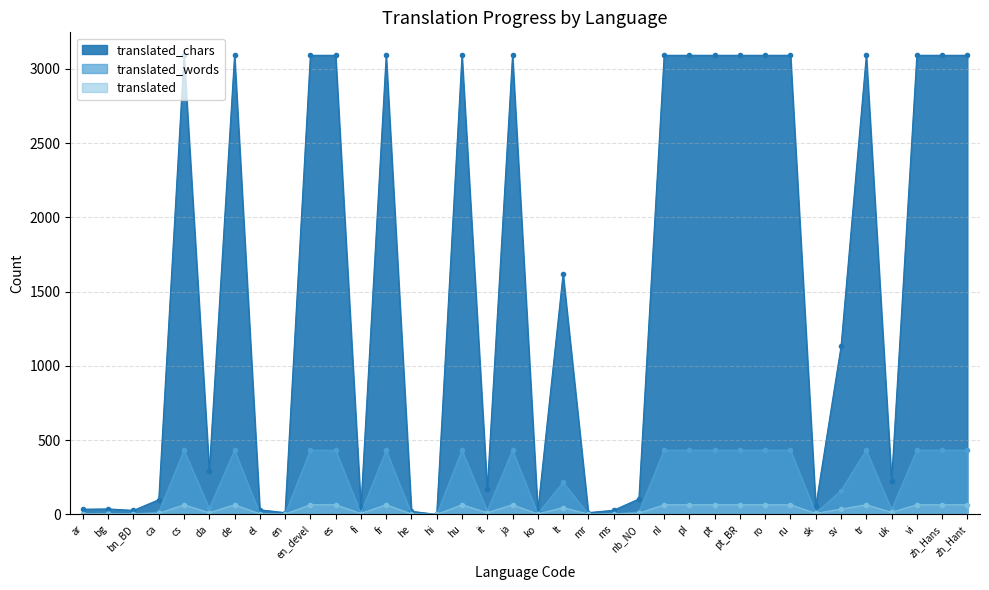

What are all the series names shown in the legend?

translated_chars, translated_words, translated